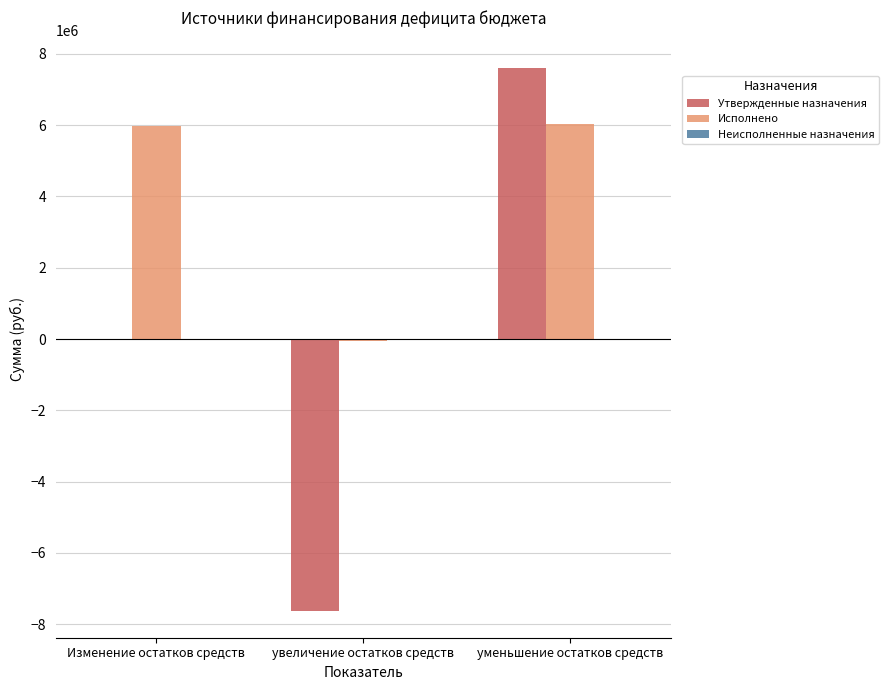

Which category has the highest value across all series?

уменьшение остатков средств